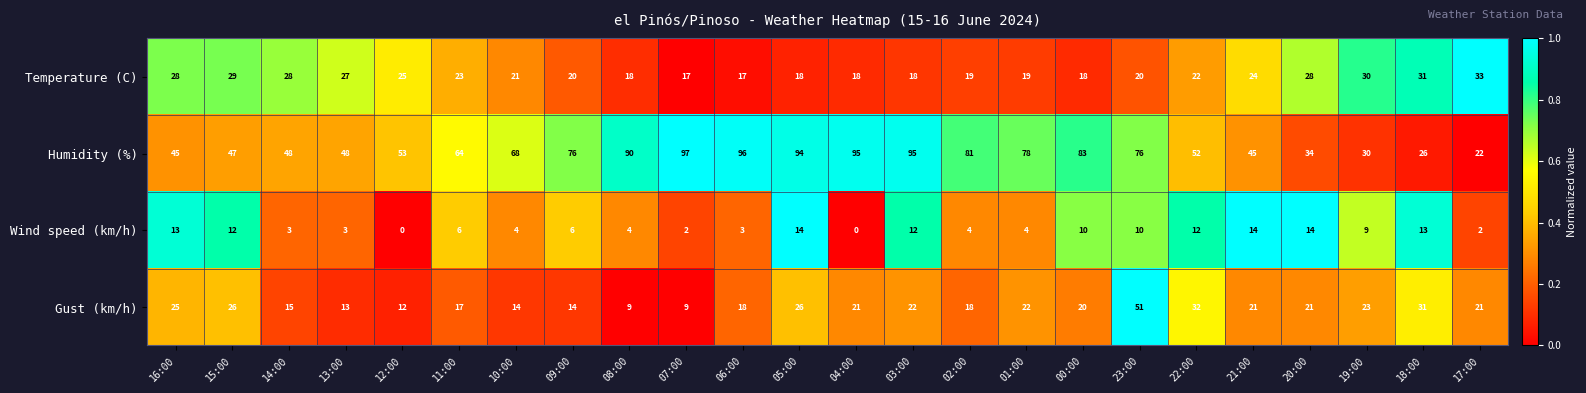

What is the sum of the Temperature (C) values at 14:00 and 08:00?

46